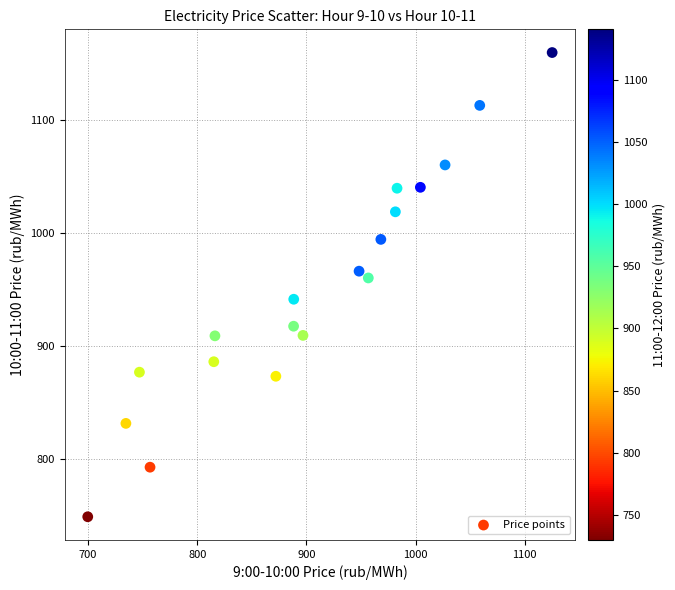

What is the range of X values (max minus min)?

425.3